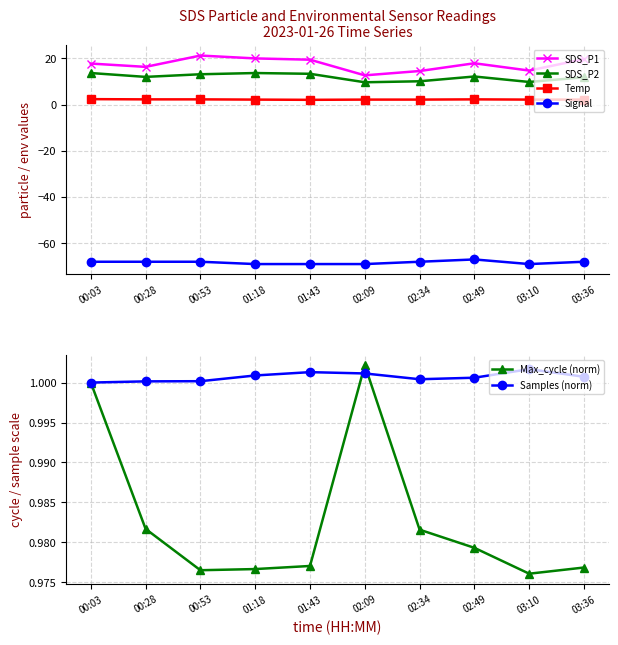

At which category is the sum across all series the highest?

00:53